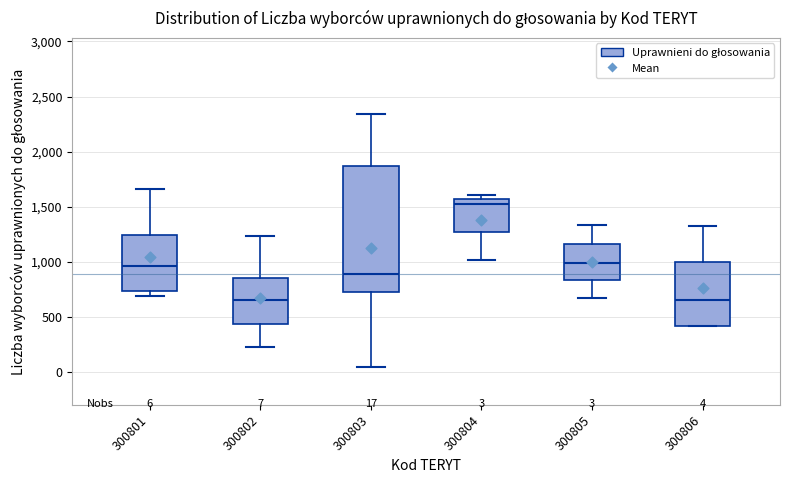

Which box is the tallest, from its lower edge to its upper edge?

300803